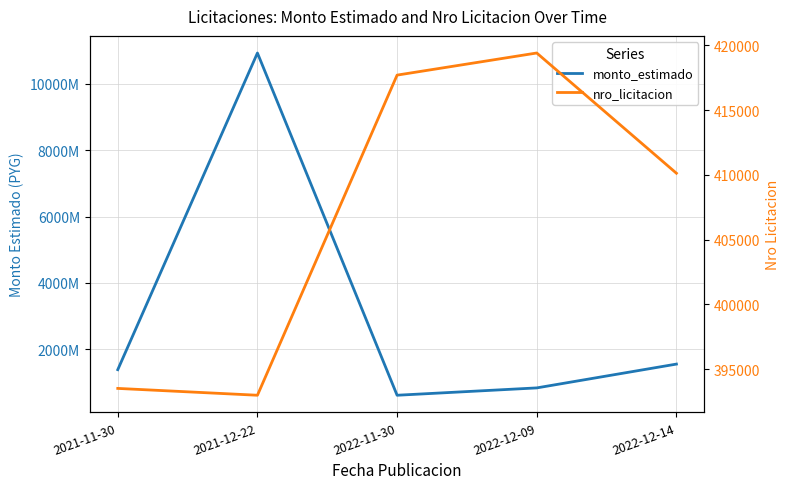

How many interior local valleys does the nro_licitacion series have?

1